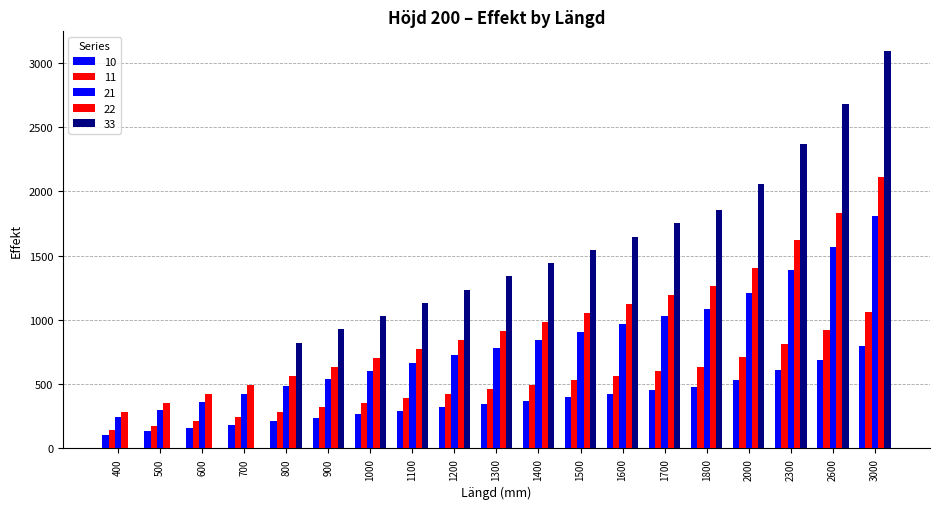

Which category has the highest value across all series?

3000